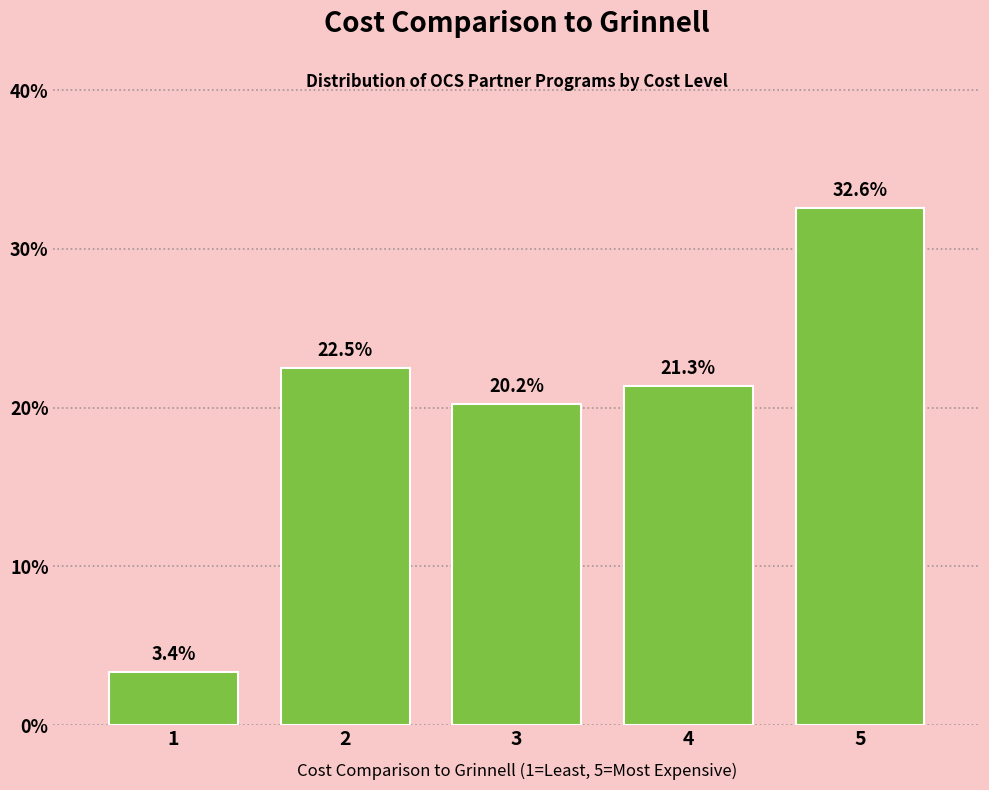

Reading left to right, list all the values displayed in this chart.

3.4	22.5	20.2	21.3	32.6